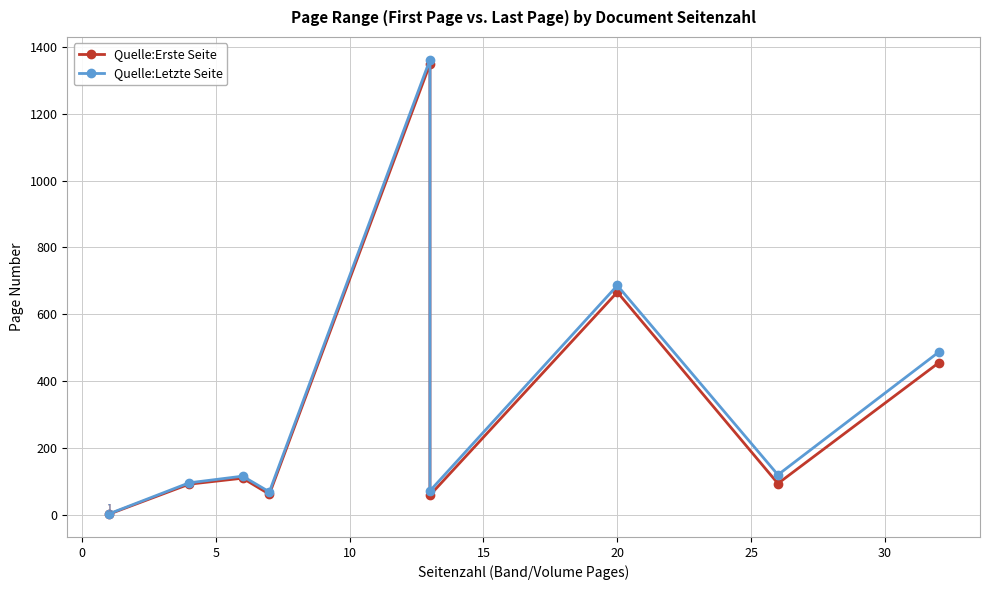

What is the difference between the maximum and minimum values in the Quelle:Letzte Seite series?

1360.0